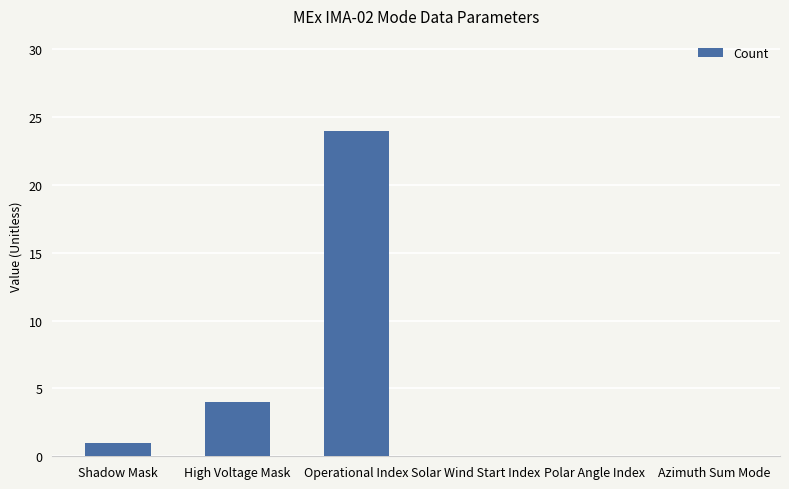

True or false: the data shows -8 at Azimuth Sum Mode.

False